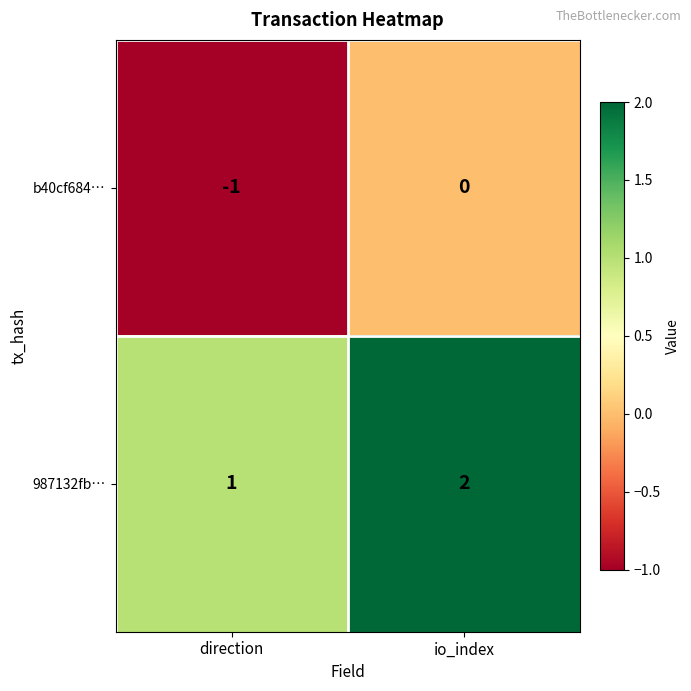

Where is b40cf684… nearest to the value 0?

io_index